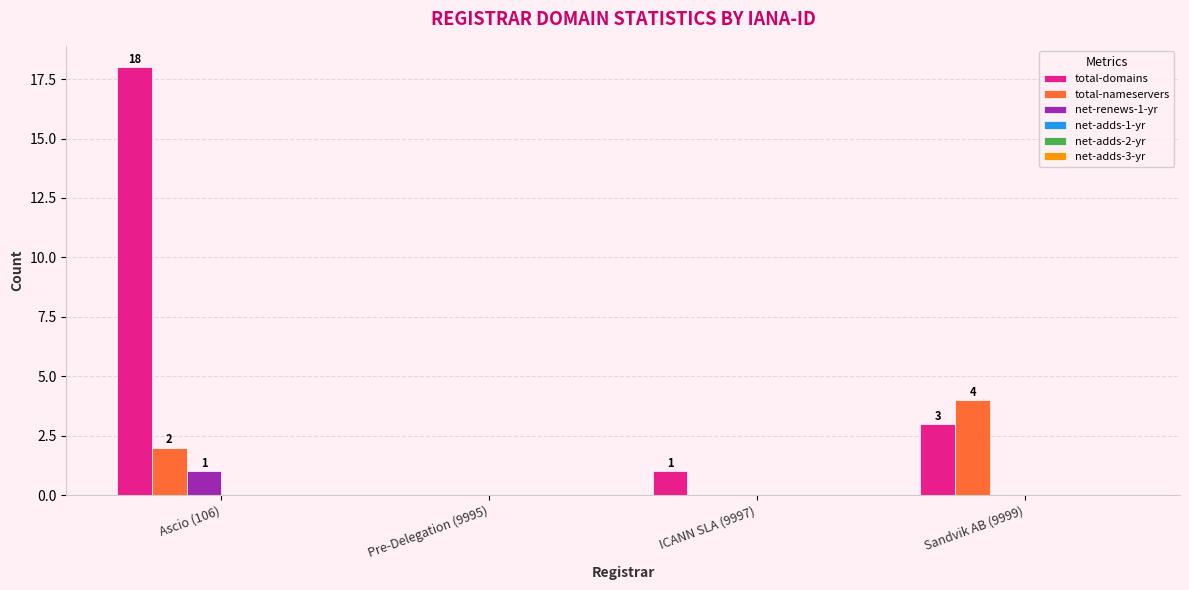

Which series changed the most between Ascio (106) and Sandvik AB (9999)?

total-domains